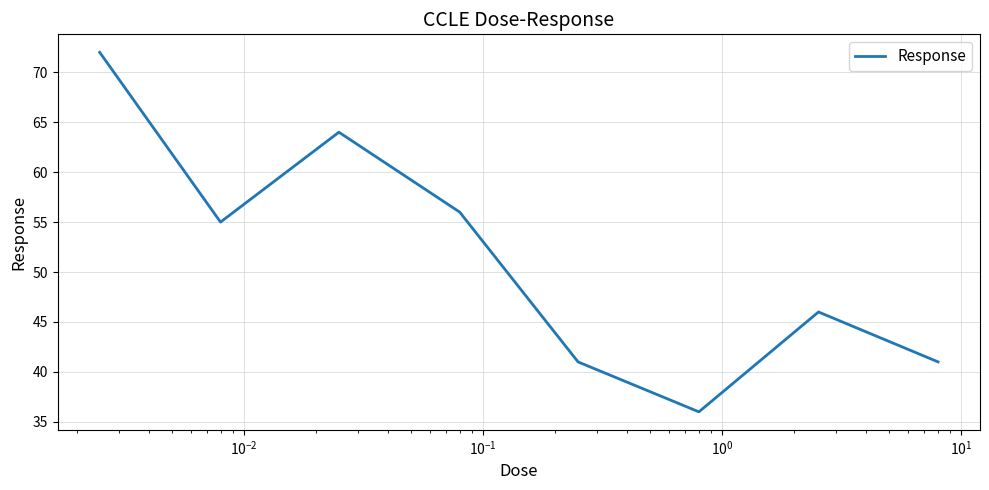

How many values are below 55?

4